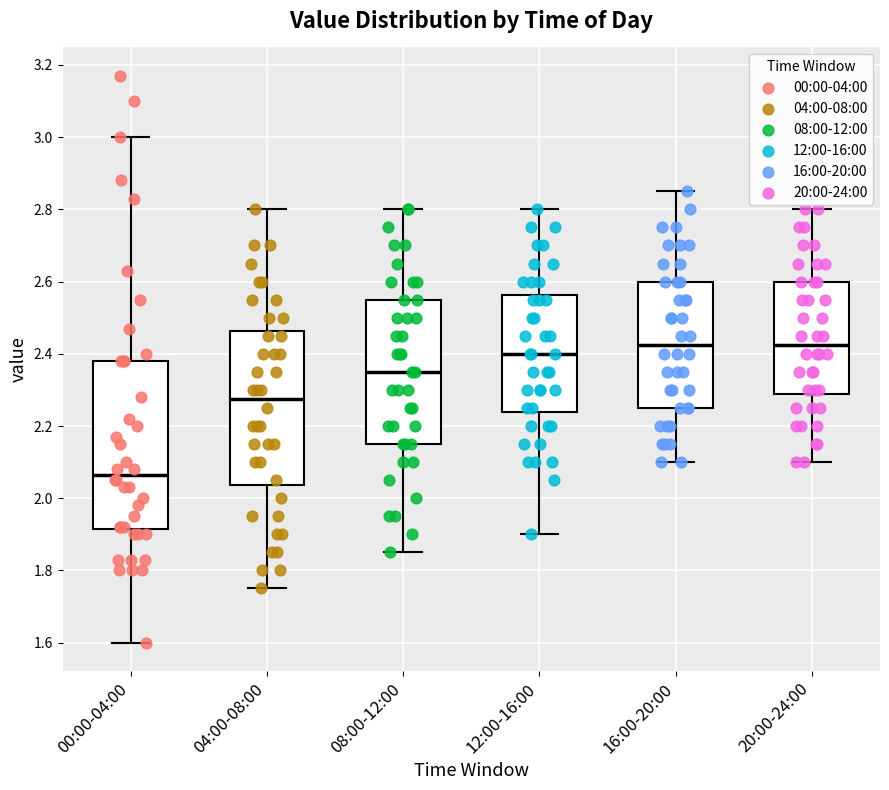

Where is the lower edge of the box for 20:00-24:00 on the y-axis? The values are not printed on the chart, so give them approximately, as read against the axis.

2.28